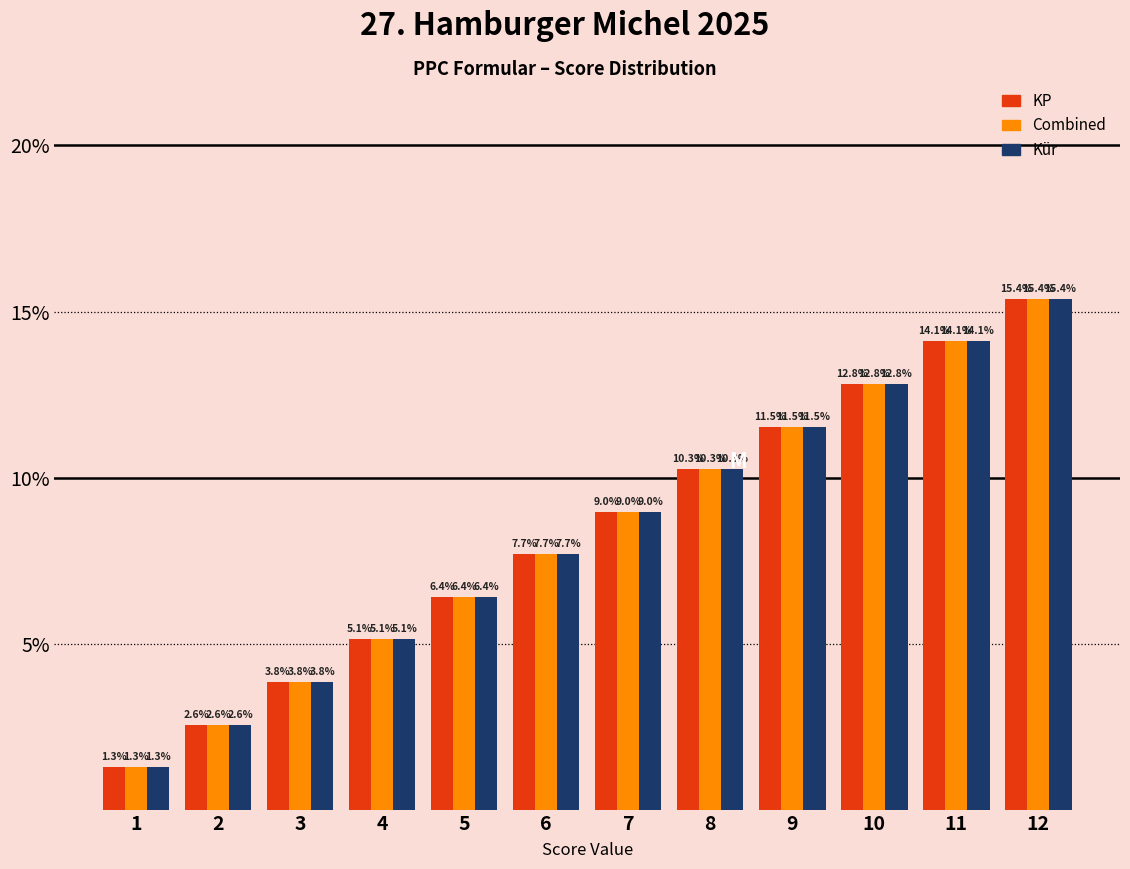

Reading left to right, extract all data points from this chart.

KP: 1=1.3	2=2.6	3=3.8	4=5.1	5=6.4	6=7.7	7=9.0	8=10.3	9=11.5	10=12.8	11=14.1	12=15.4
Combined: 1=1.3	2=2.6	3=3.8	4=5.1	5=6.4	6=7.7	7=9.0	8=10.3	9=11.5	10=12.8	11=14.1	12=15.4
Kür: 1=1.3	2=2.6	3=3.8	4=5.1	5=6.4	6=7.7	7=9.0	8=10.3	9=11.5	10=12.8	11=14.1	12=15.4